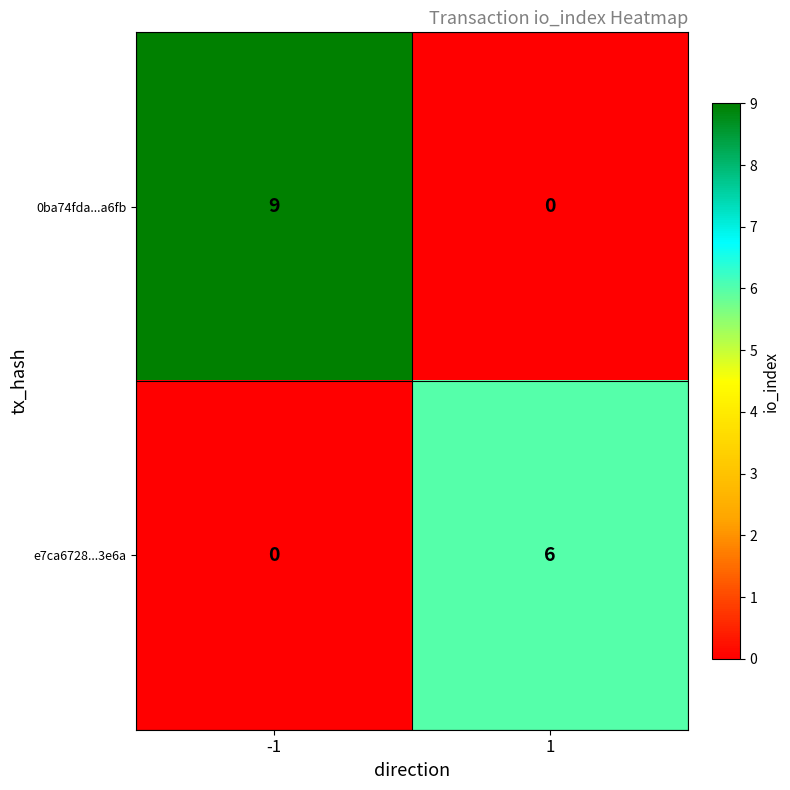

Reading left to right, what are all the values shown in this chart?

0ba74fda...a6fb: 9	0
e7ca6728...3e6a: 0	6